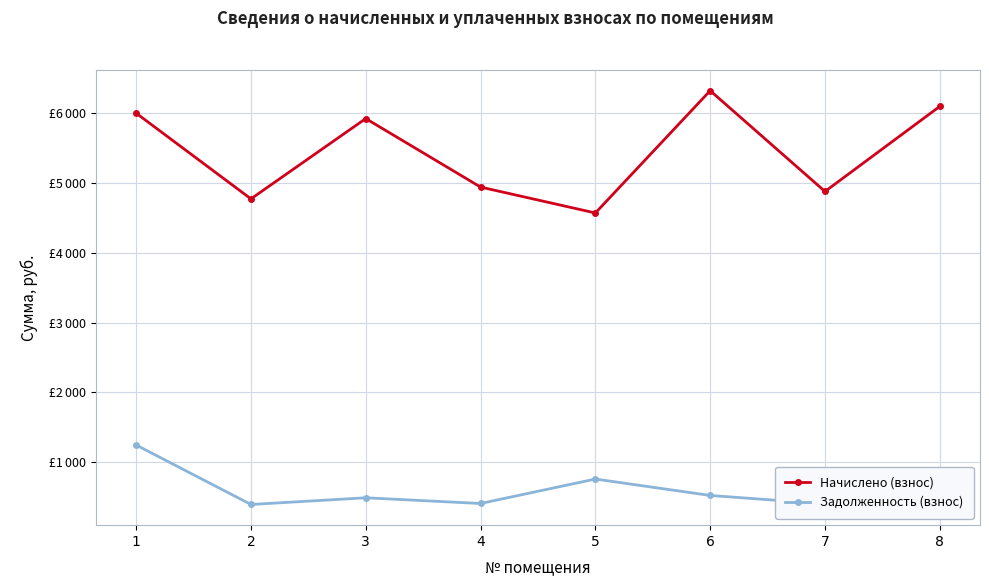

In Задолженность (взнос), how many points are lower than both neighbors (excluding endpoints)?

3